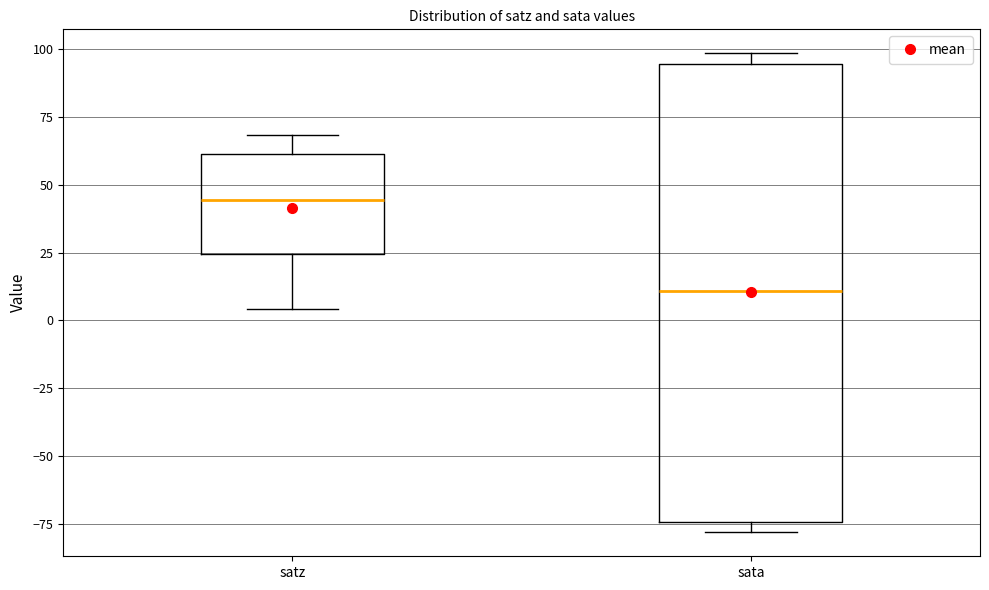

Reading left to right, read every box against the y-axis: the position of its median line, the range the box covers, and the ends of its whiskers. The values are not printed on the chart, so give them approximately, as read against the axis.

satz: median 45, box 25 to 60, whiskers 5 to 70
sata: median 10, box -75 to 95, whiskers -80 to 100